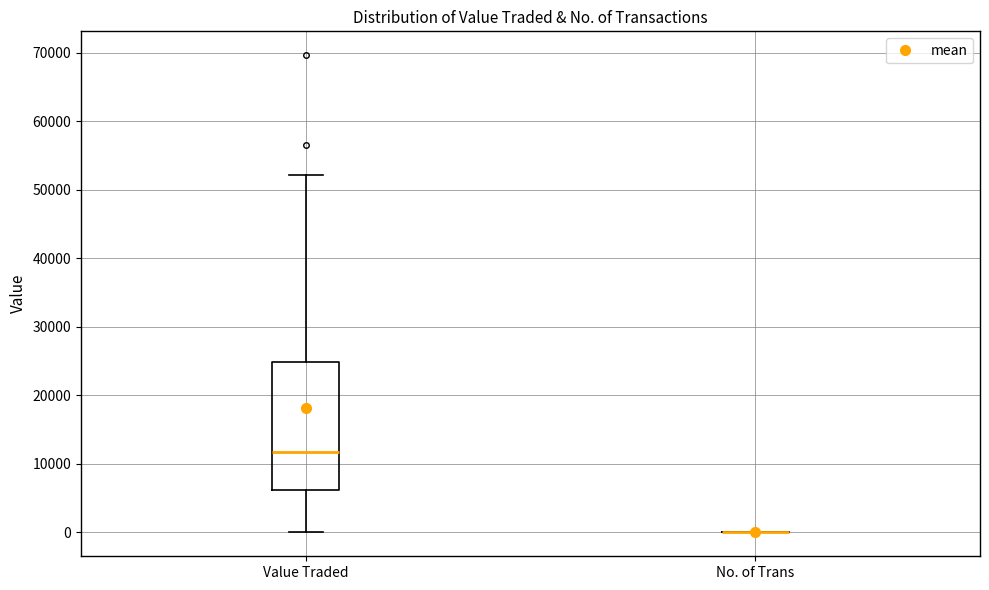

Which box is the tallest, from its lower edge to its upper edge?

Value Traded